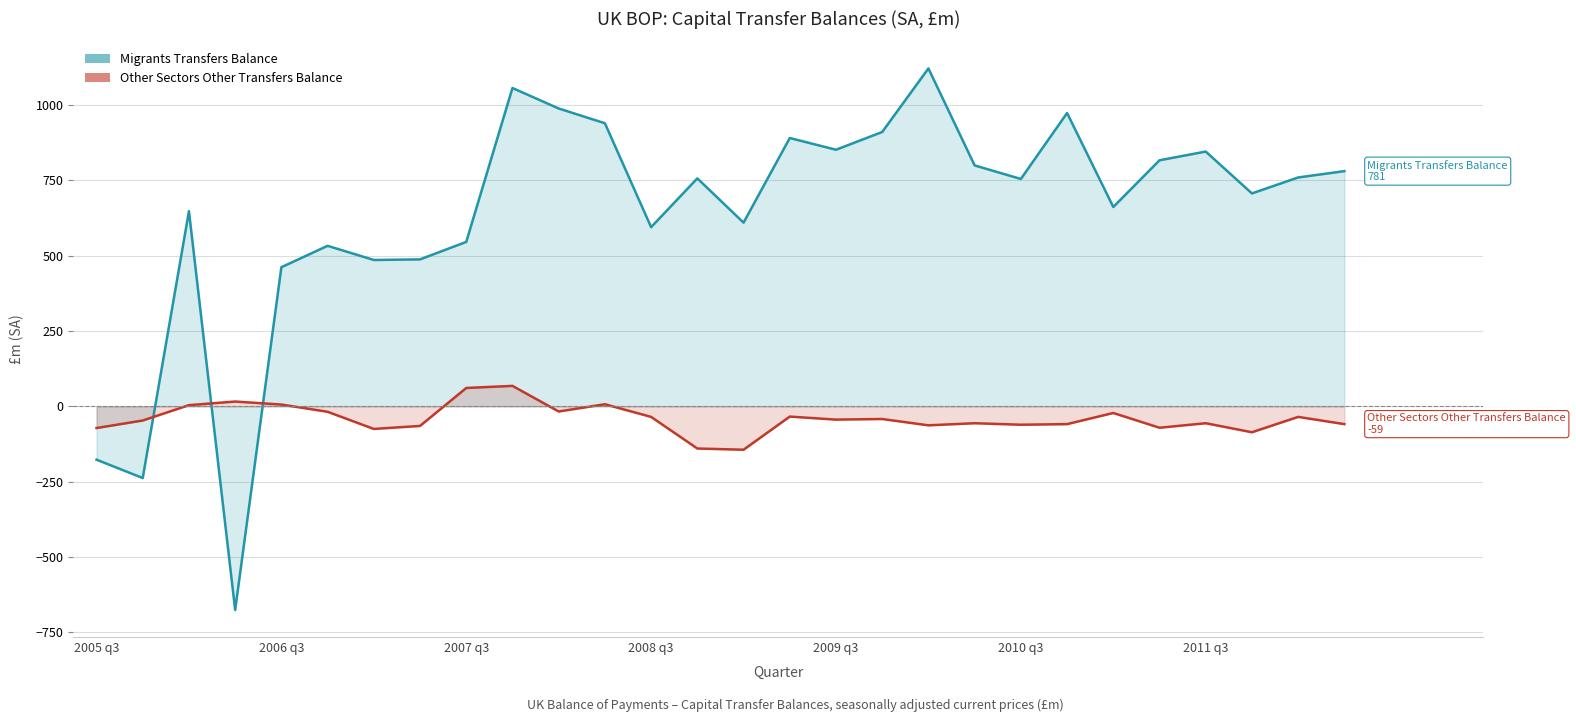

At how many categories does at least one series exceed 983?

3